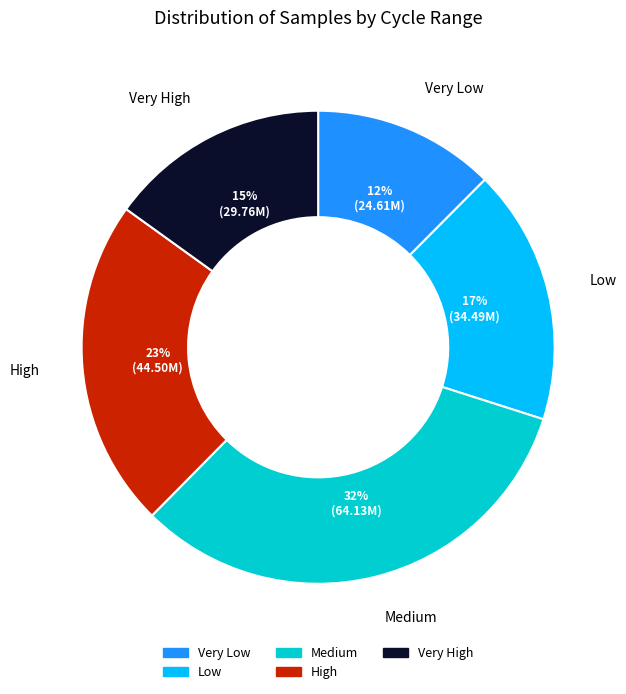

Is there a majority slice in this chart?

No